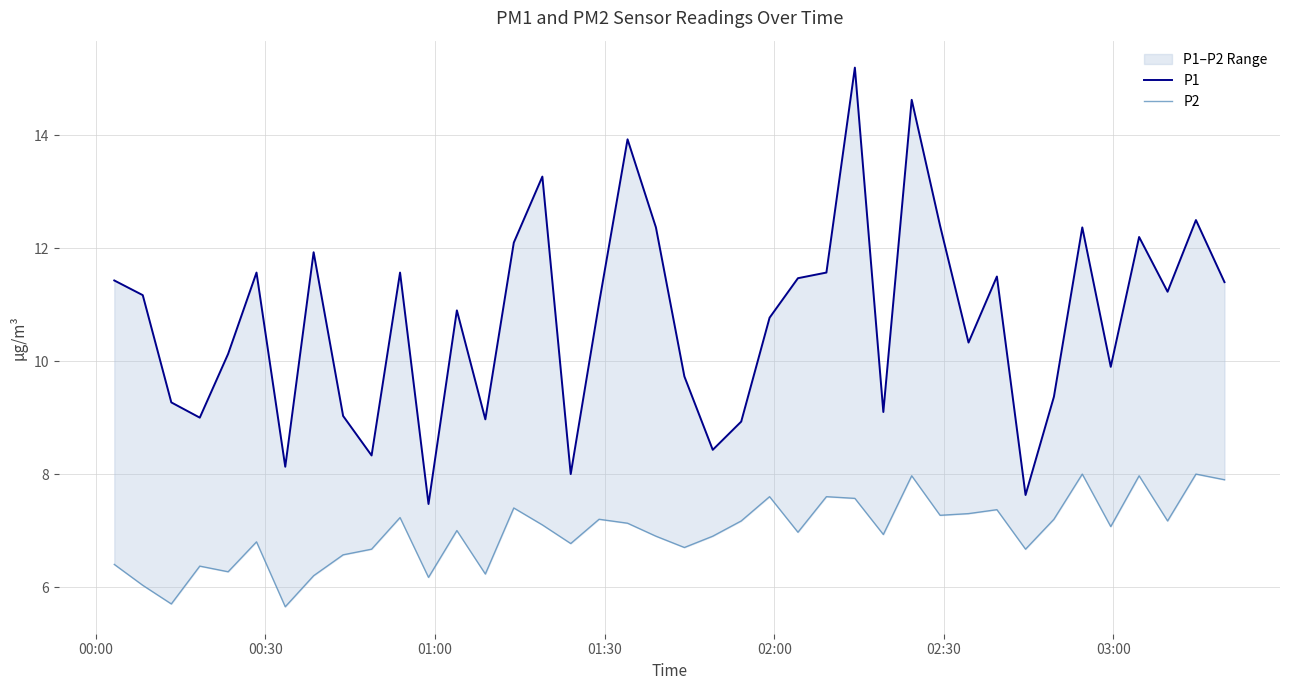

Does the chart display data point markers on the line(s)?

No